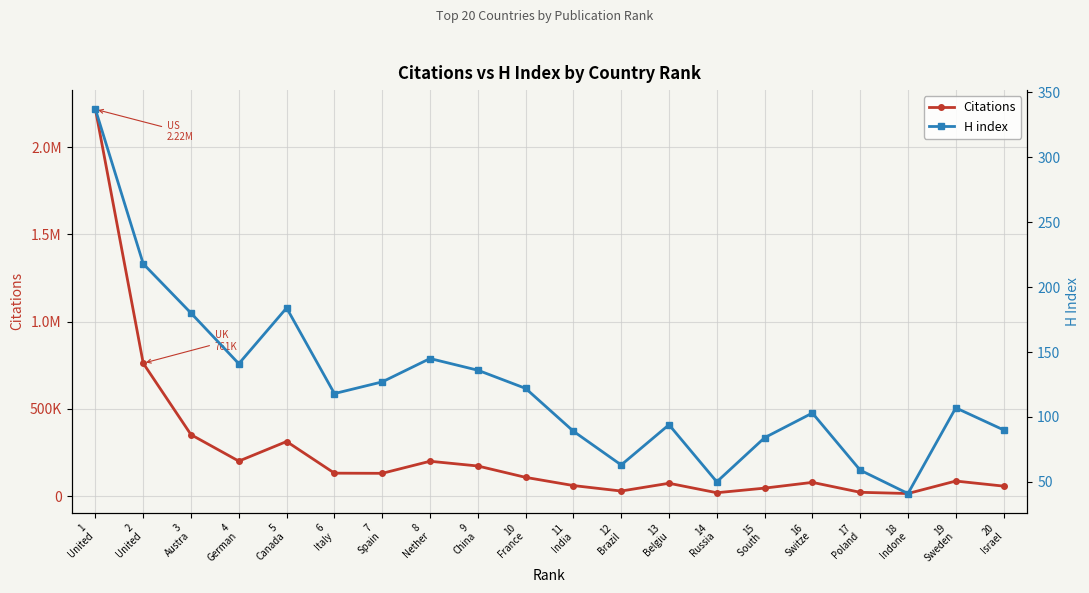

Is it true that H index equals 578 at 1
United?

False